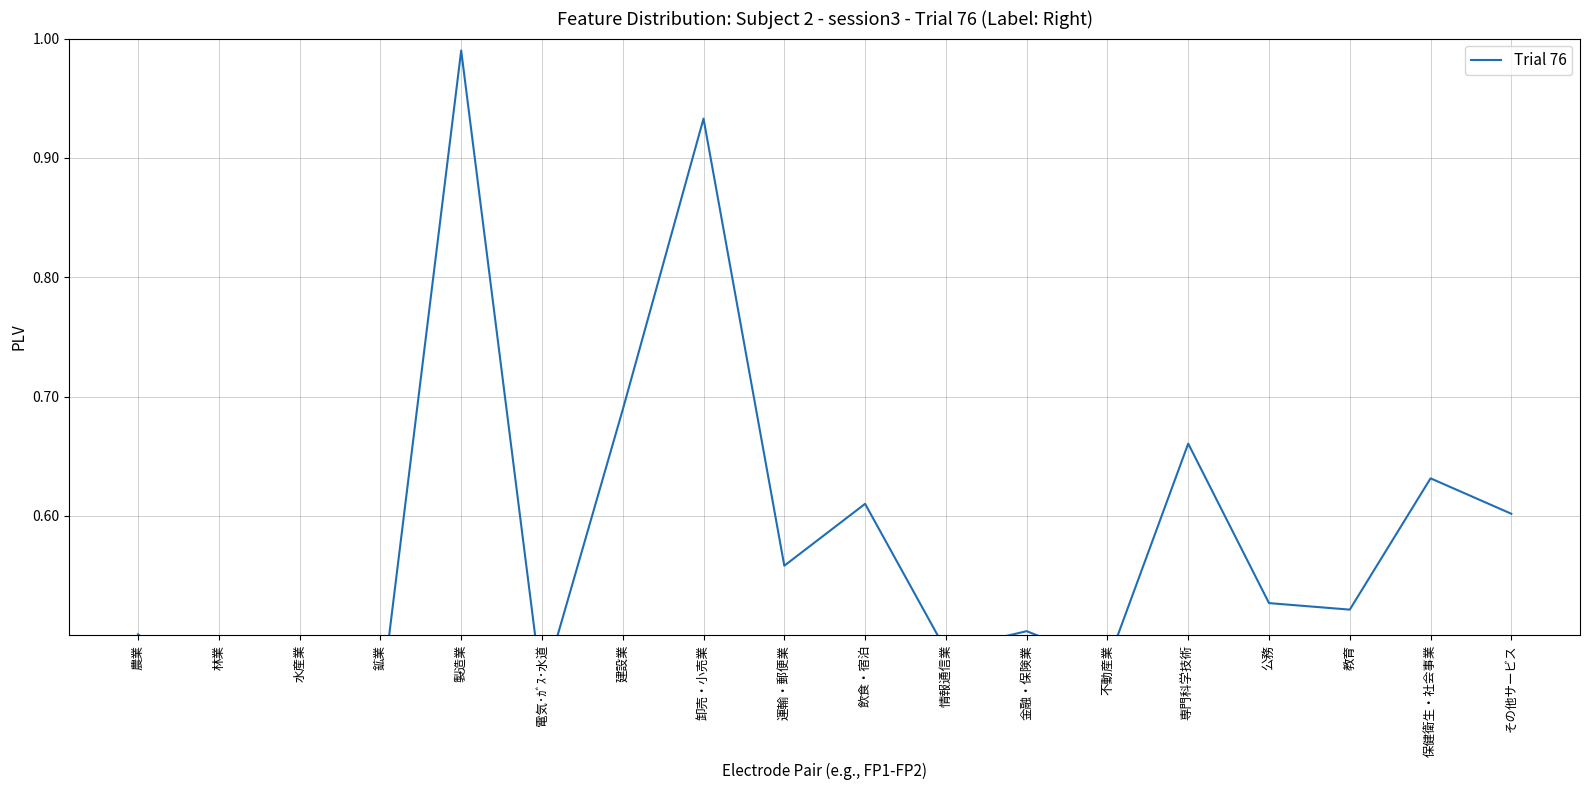

How many lines are shown in the chart?

1